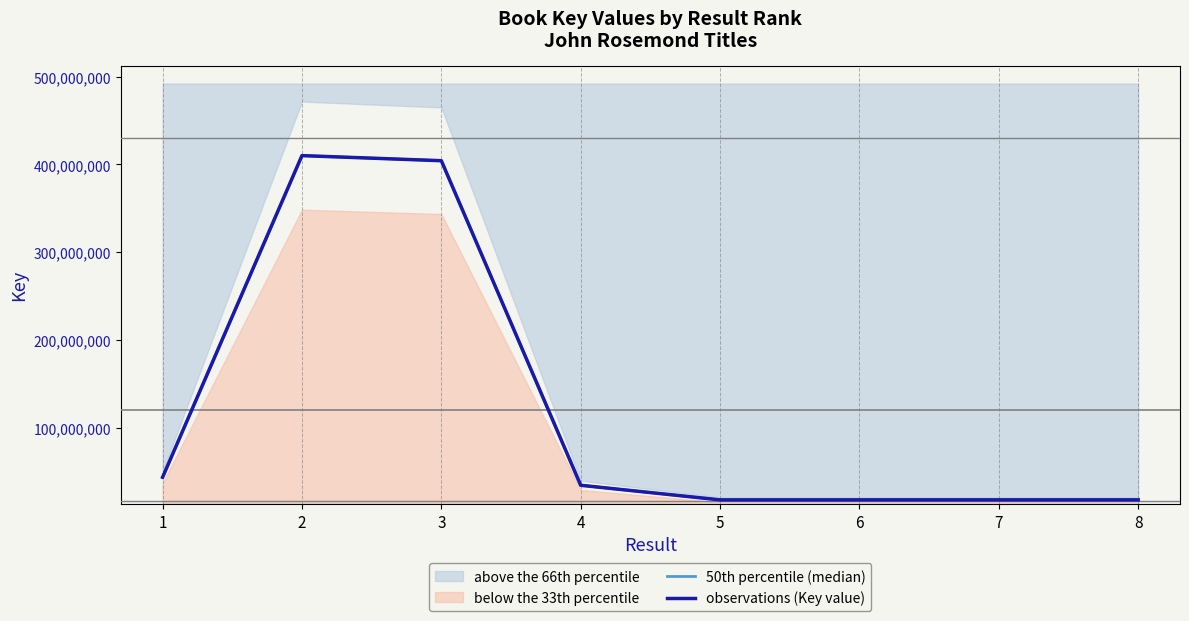

At which category does observations (Key value) reach its first local peak?

2